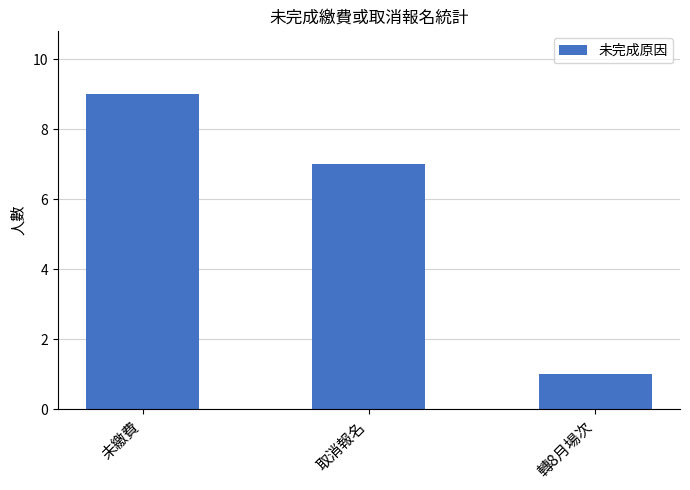

How many data points are less than 7?

1